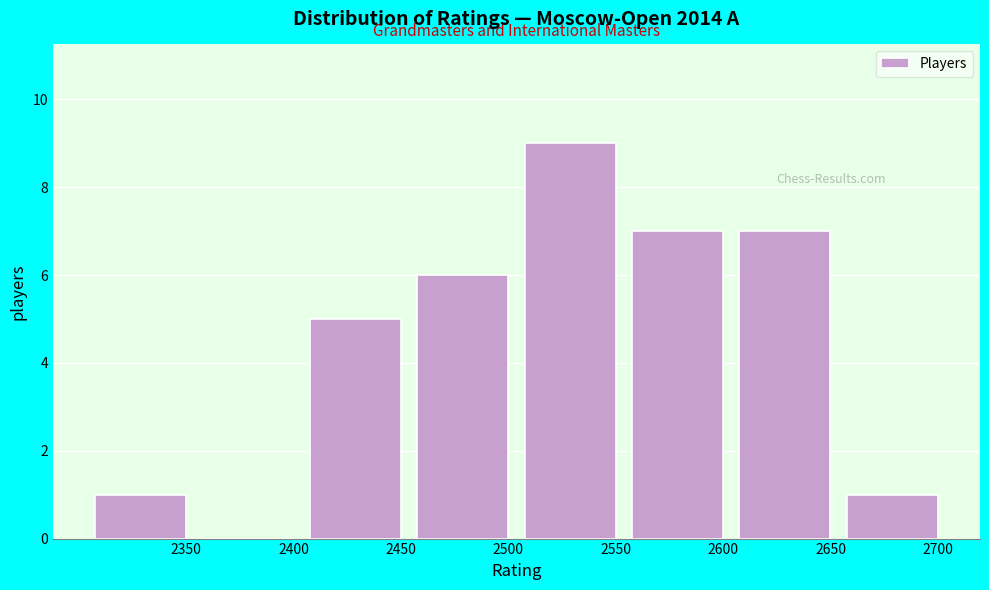

Reading left to right, extract all data points from this chart.

2350=1	2400=0	2450=5	2500=6	2550=9	2600=7	2650=7	2700=1